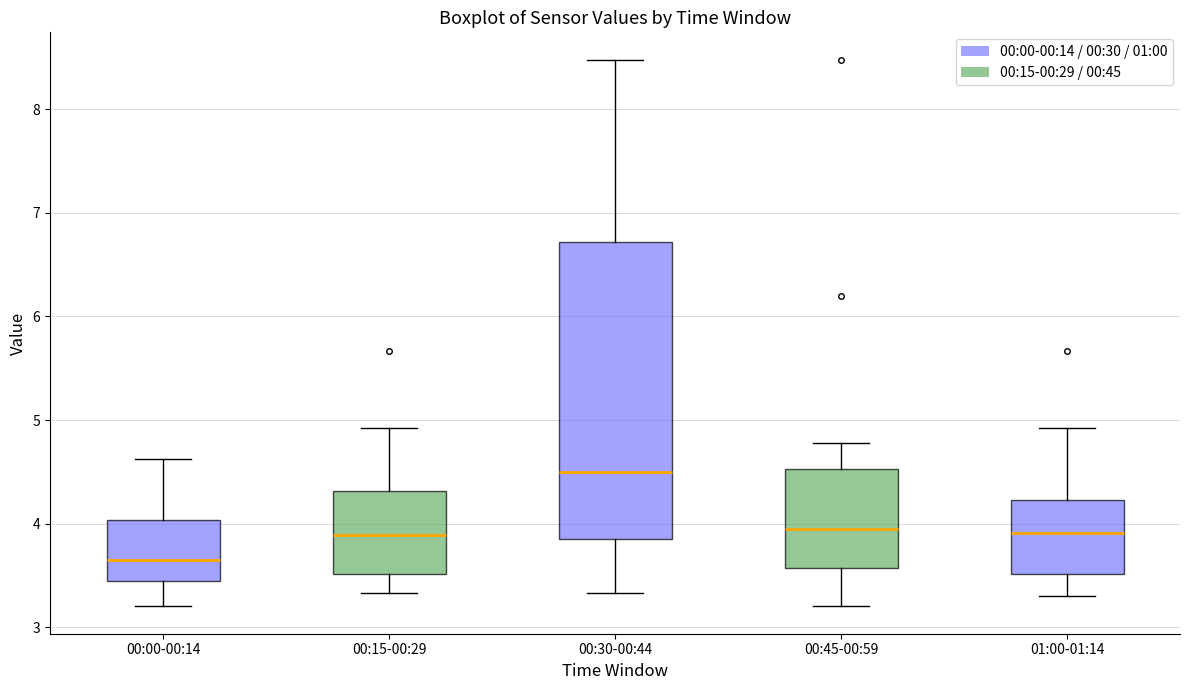

Comparing the boxes themselves (not the whiskers), which one is the tallest?

00:30-00:44